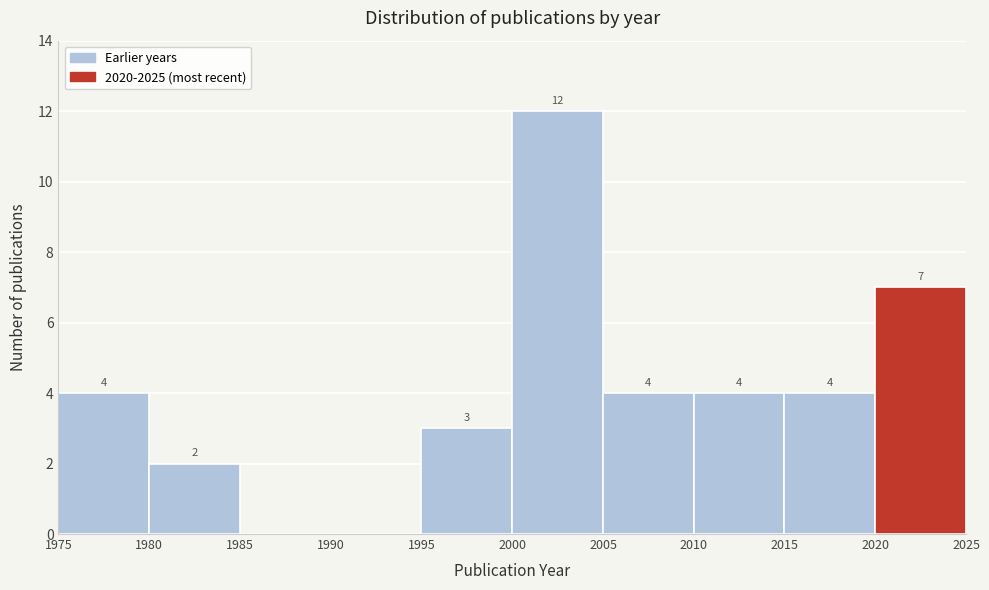

Which range on the x-axis has the tallest bar?

2000 to 2005